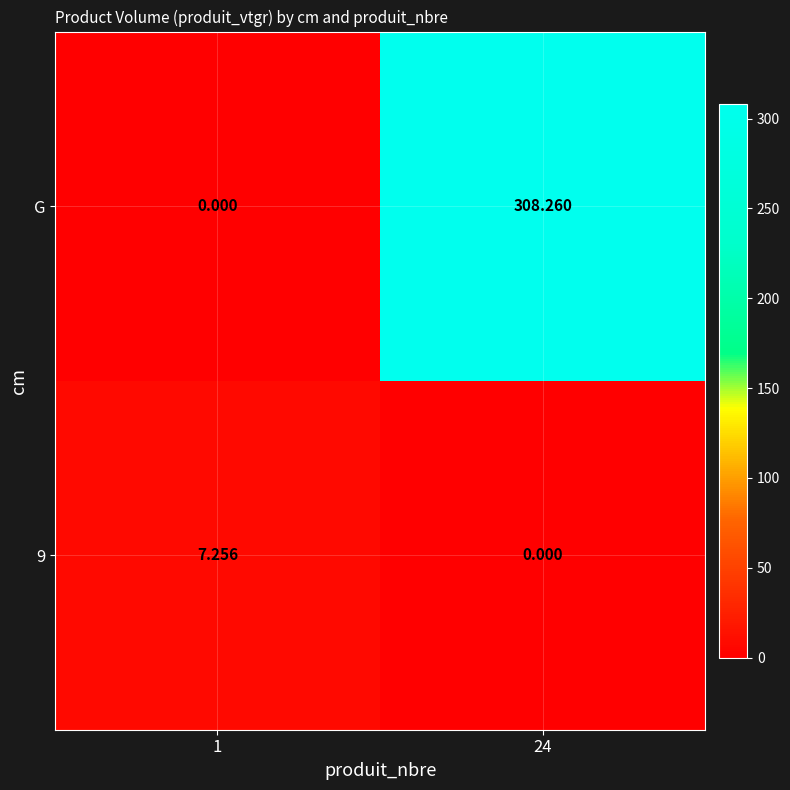

Which series has the widest spread of values?

G